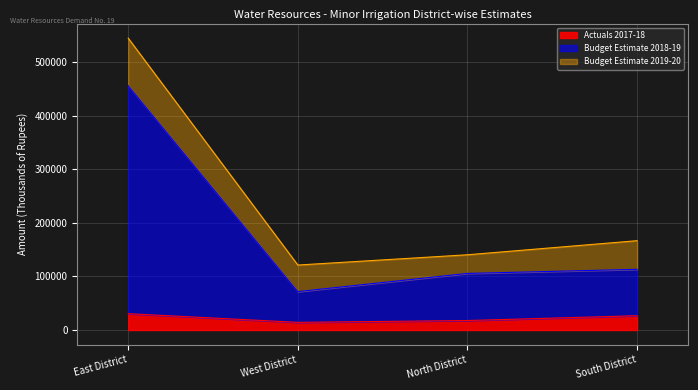

What is the difference between the Actuals 2017-18 values at East District and West District?

16157